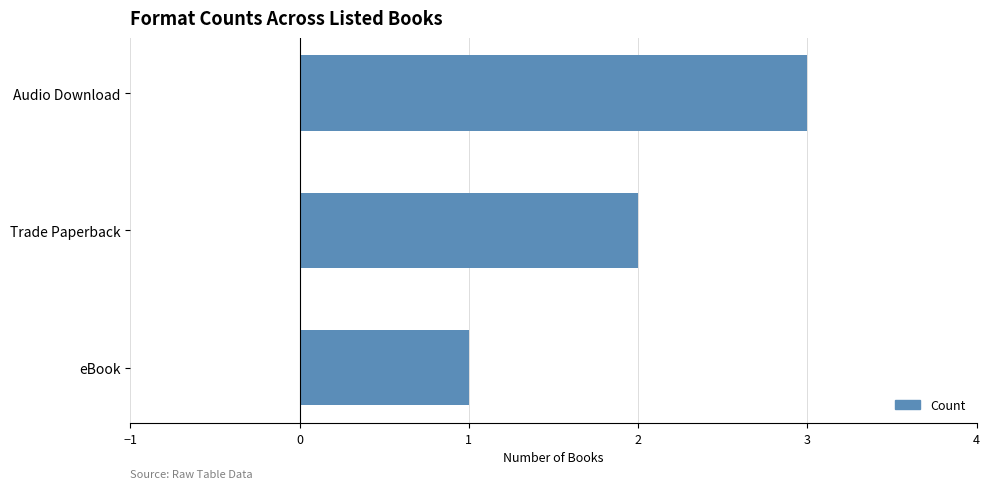

Count the number of categories in the chart.

3